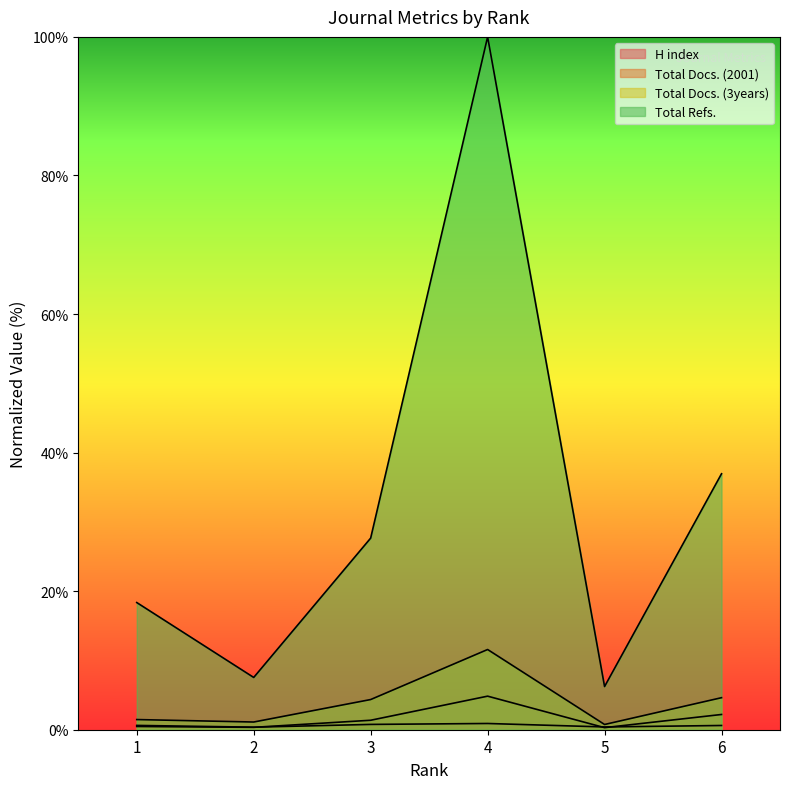

What is the difference between the highest and lowest values at 1?

17.9